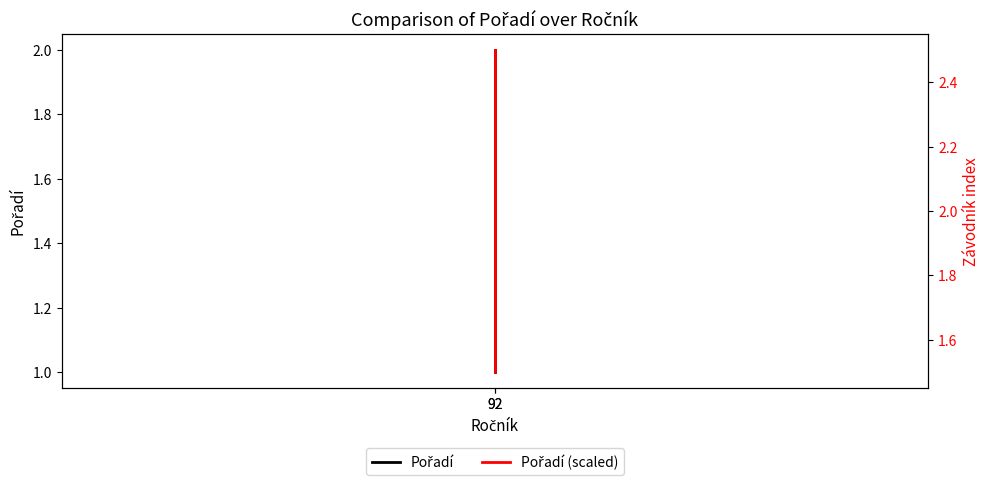

Which series has the largest total across all categories?

Pořadí (scaled)